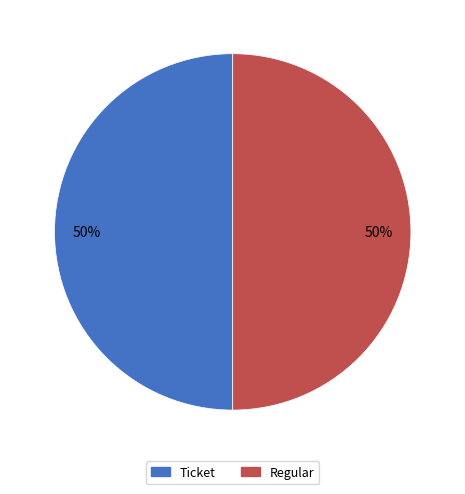

To the nearest percent, what is the average slice percentage?

50%